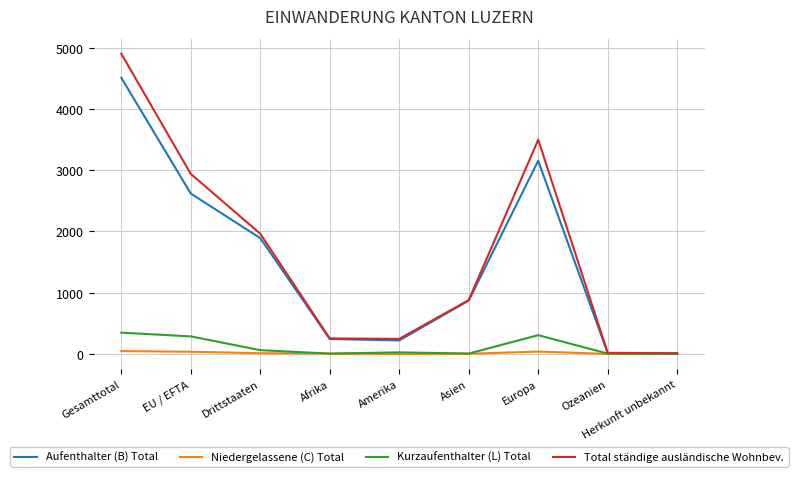

The value of Aufenthalter (B) Total at Afrika is 243. True or false?

True